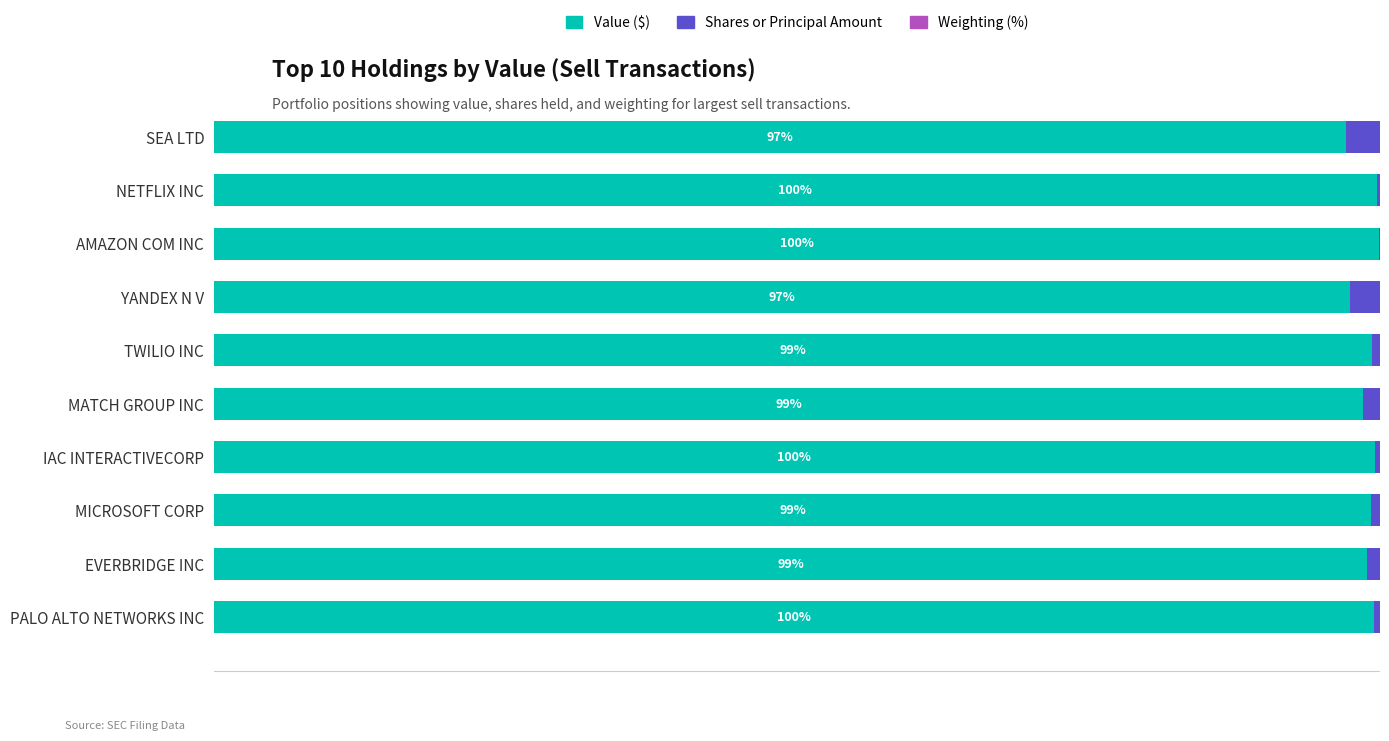

What is the difference between the second highest and second lowest values in the Shares or Principal Amount series?

2.3